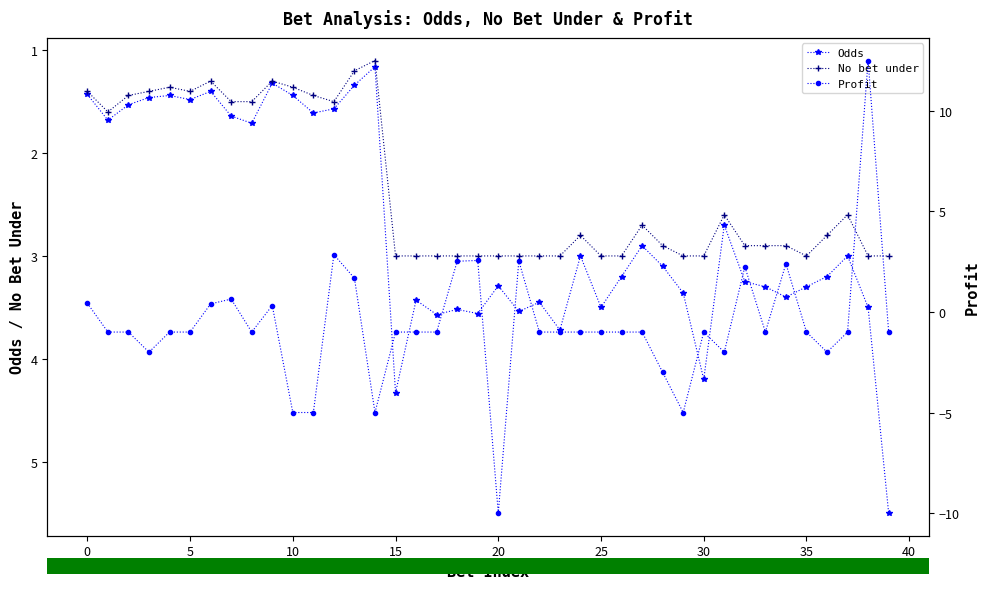

Reading left to right, transcribe all the data shown in this chart.

Odds: 1.4	1.7	1.5	1.5	1.4	1.5	1.4	1.6	1.7	1.3	1.4	1.6	1.6	1.3	1.2	4.3	3.4	3.6	3.5	3.6	3.3	3.5	3.5	3.7	3.0	3.5	3.2	2.9	3.1	3.4	4.2	2.7	3.2	3.3	3.4	3.3	3.2	3.0	3.5	5.5
No bet under: 1.4	1.6	1.4	1.4	1.4	1.4	1.3	1.5	1.5	1.3	1.4	1.4	1.5	1.2	1.1	3.0	3.0	3.0	3.0	3.0	3.0	3.0	3.0	3.0	2.8	3.0	3.0	2.7	2.9	3.0	3.0	2.6	2.9	2.9	2.9	3.0	2.8	2.6	3.0	3.0
Profit: 0.4	-1.0	-1.0	-2.0	-1.0	-1.0	0.4	0.6	-1.0	0.3	-5.0	-5.0	2.9	1.7	-5.0	-1.0	-1.0	-1.0	2.5	2.6	-10.0	2.5	-1.0	-1.0	-1.0	-1.0	-1.0	-1.0	-3.0	-5.0	-1.0	-2.0	2.2	-1.0	2.4	-1.0	-2.0	-1.0	12.5	-1.0